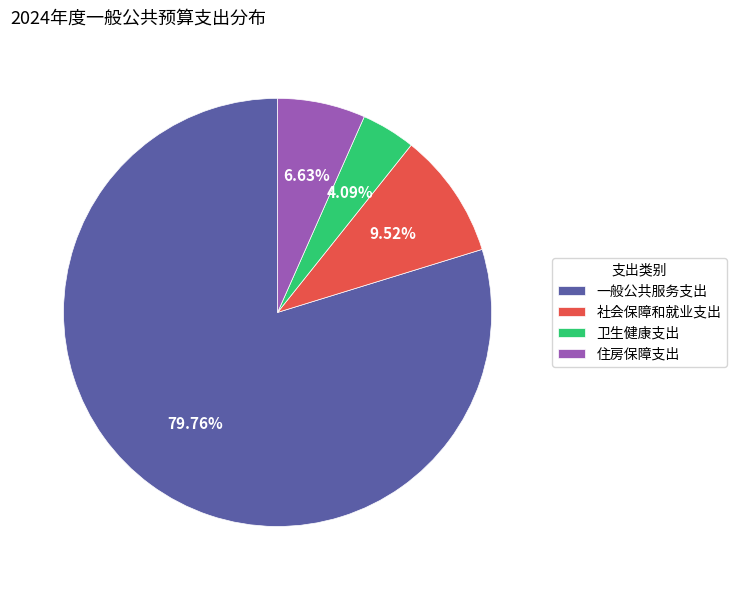

To the nearest percent, what is the difference between the largest and smallest slice percentages?

76%